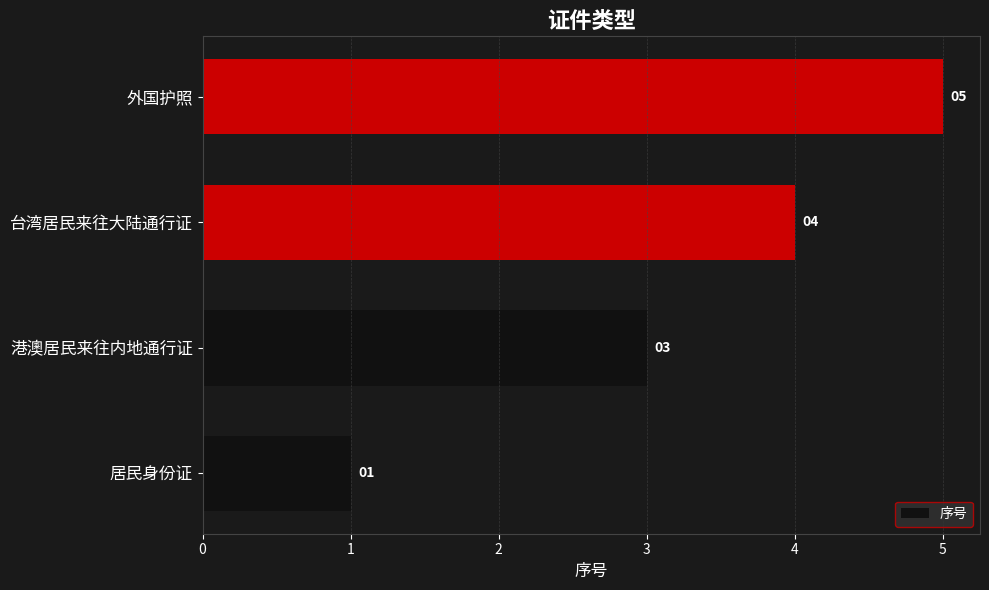

List the labels in order of value, largest first.

外国护照, 台湾居民来往大陆通行证, 港澳居民来往内地通行证, 居民身份证